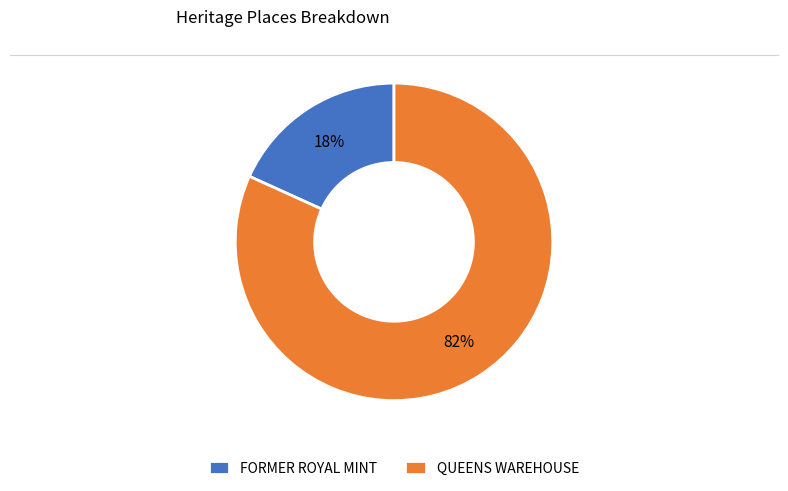

The QUEENS WAREHOUSE slice represents 82% of the pie. True or false?

True